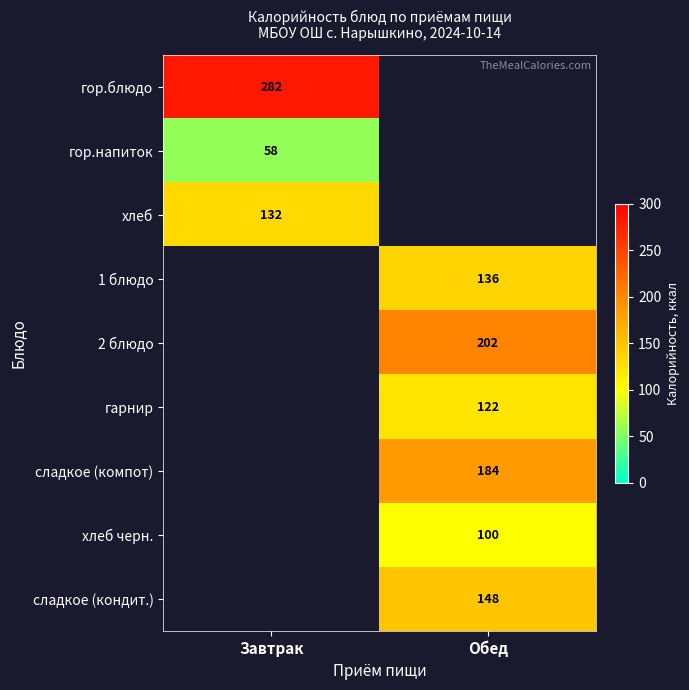

At how many categories does at least one series exceed 160?

2